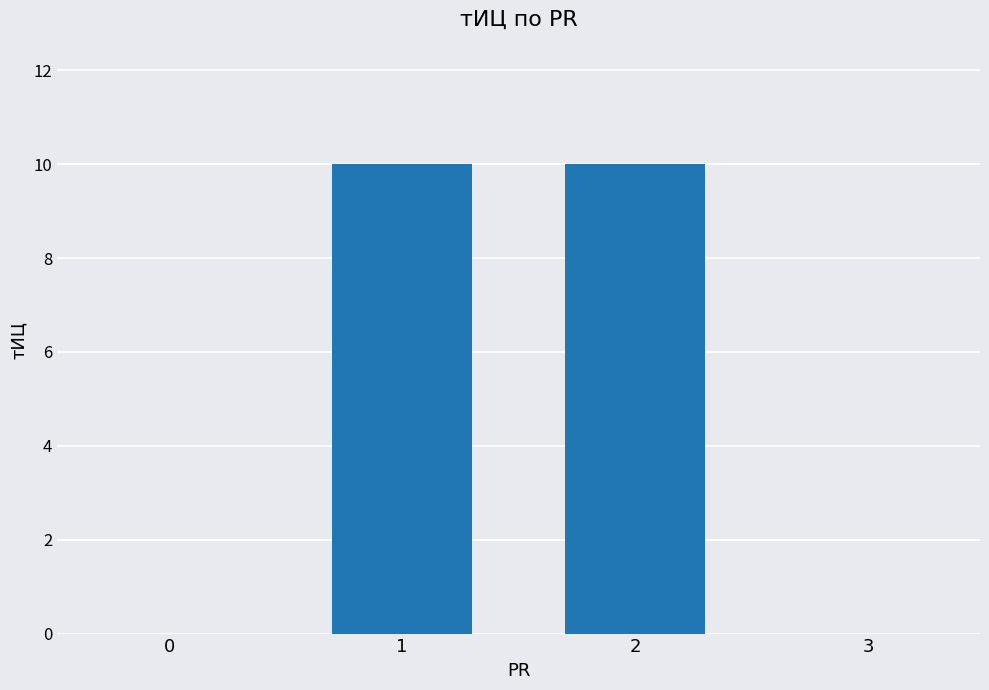

The value at 3 is 0. True or false?

True